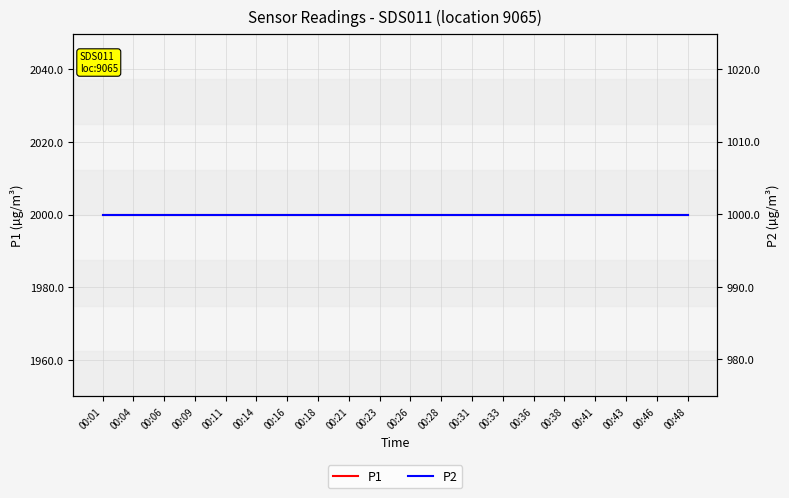

True or false: P2 has more than 0 points higher than both neighbors.

False